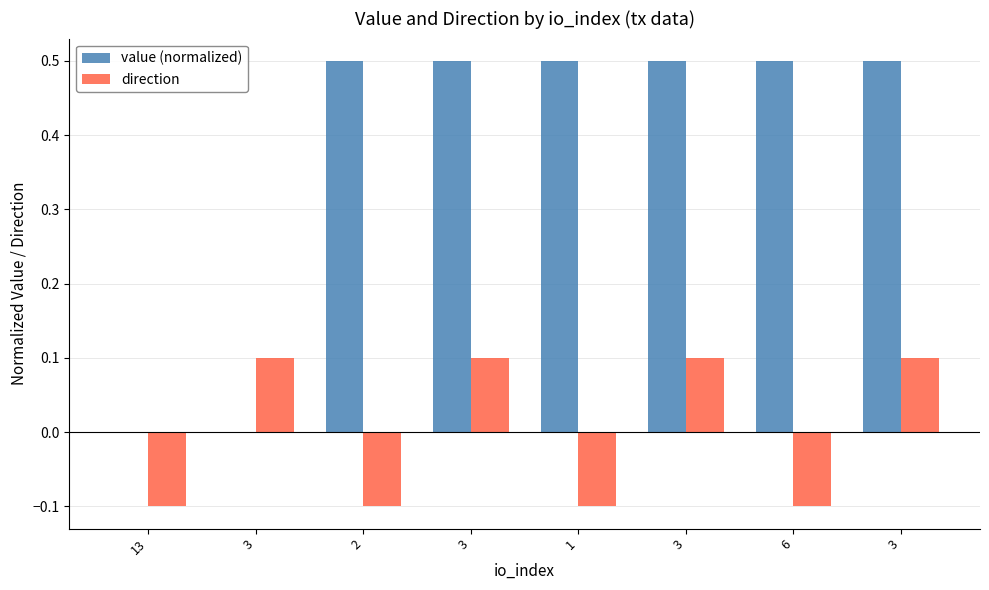

At 2, list the series in order from largest to smallest.

value (normalized), direction